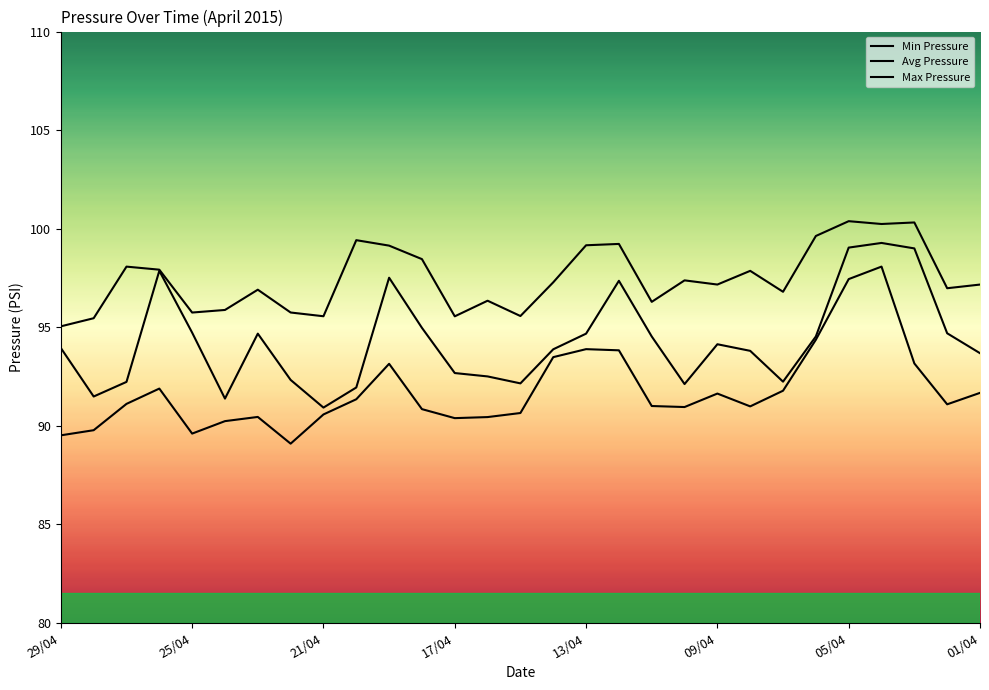

Rank the categories by Min Pressure value from highest to lowest.

25, 24, 23, 16, 17, 15, 26, 10, 17/04, 22, 28, 20, 9, 21/04, 27, 18, 21, 19, 11, 14, 8, 05/04, 13, 12, 09/04, 25/04, 13/04, 29/04, 01/04